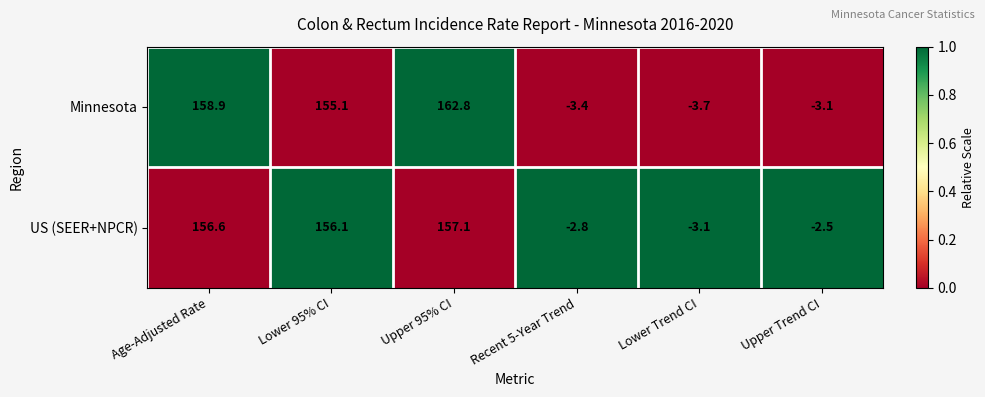

What value does the US (SEER+NPCR) series have at Recent 5-Year Trend?

-2.8